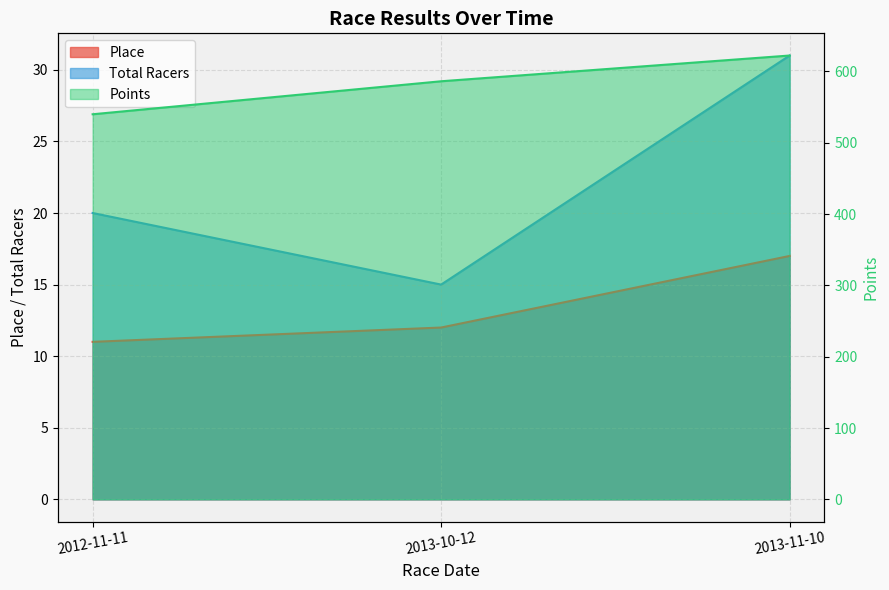

List the series in order of their peak value, lowest first.

Place, Total Racers, Points